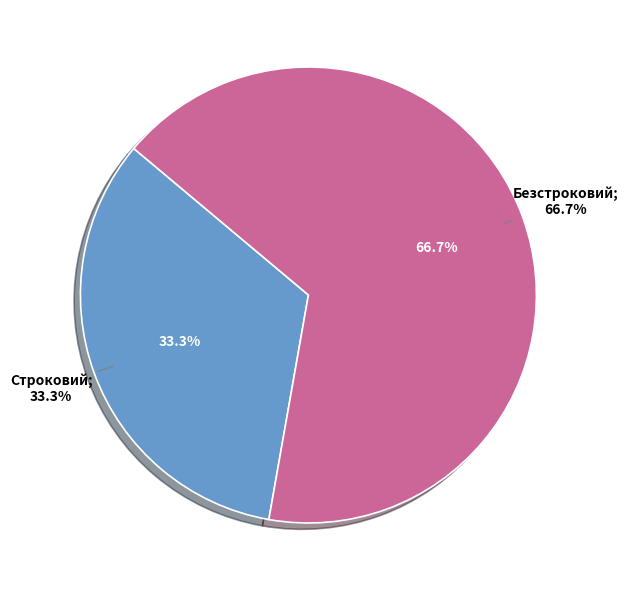

The Строковий slice represents 20% of the pie. True or false?

False